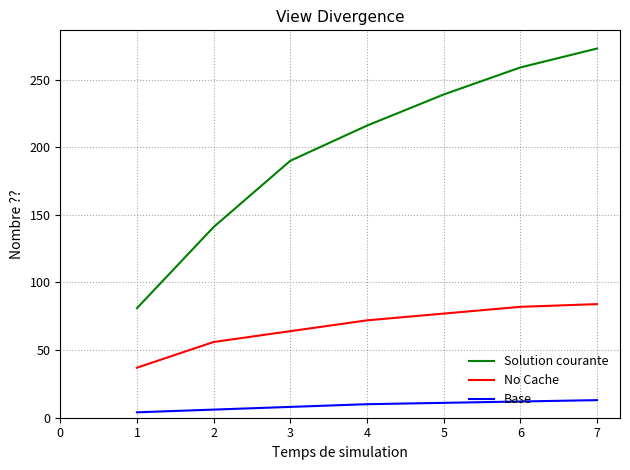

True or false: No Cache has a value of 82 at 6.

True